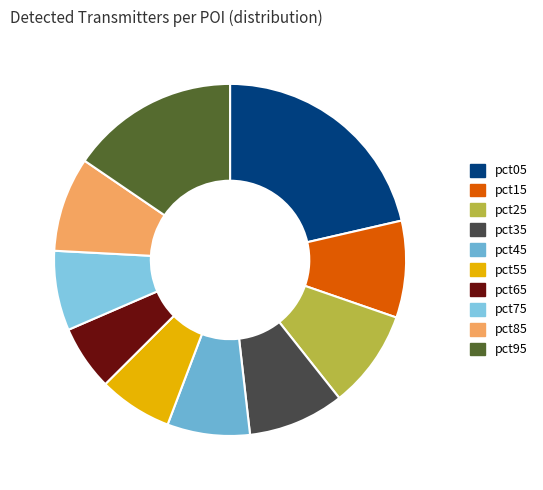

Do pct85 and pct05 together represent more than half of the pie?

No